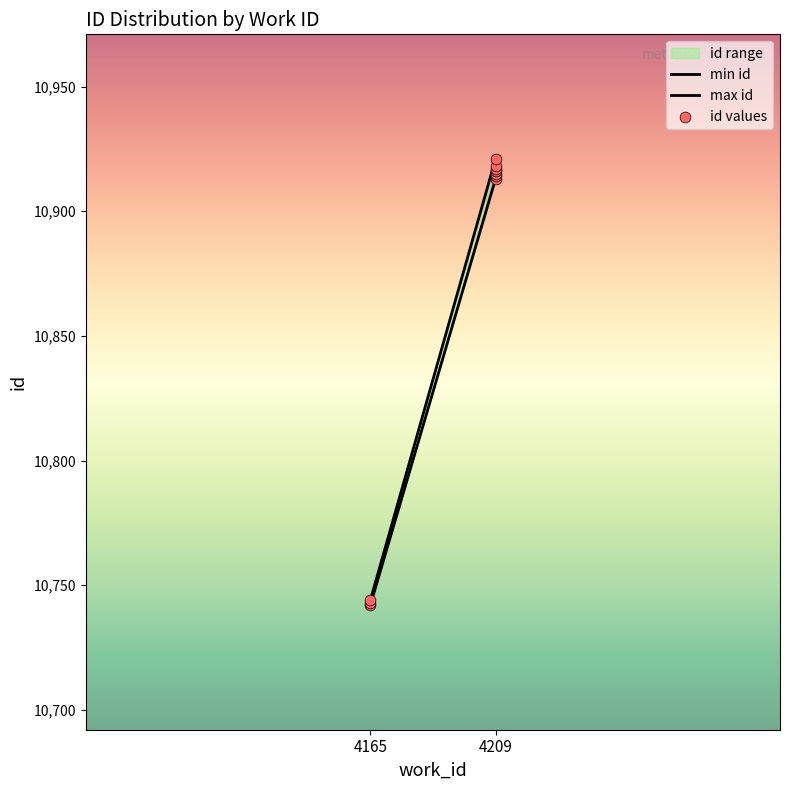

What is the change in value from 4165 to 4209?

+174